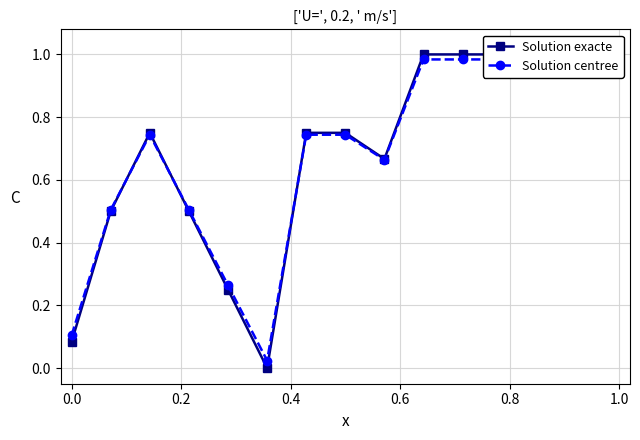

In Solution exacte, how many points are higher than both neighbors (excluding endpoints)?

1